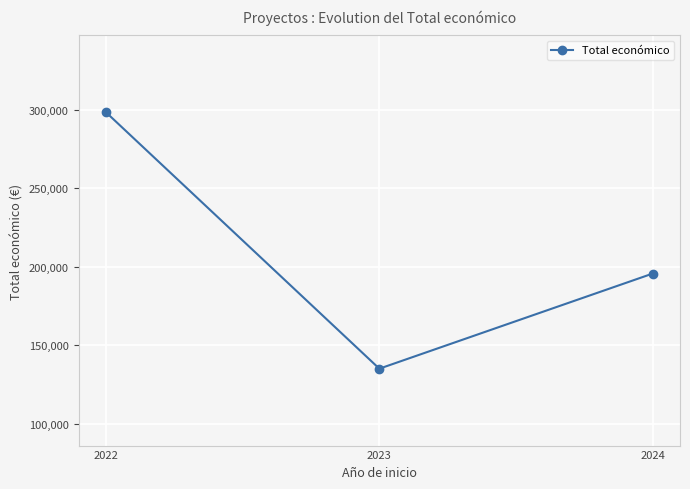

At which category does the chart reach its minimum across all series?

2023